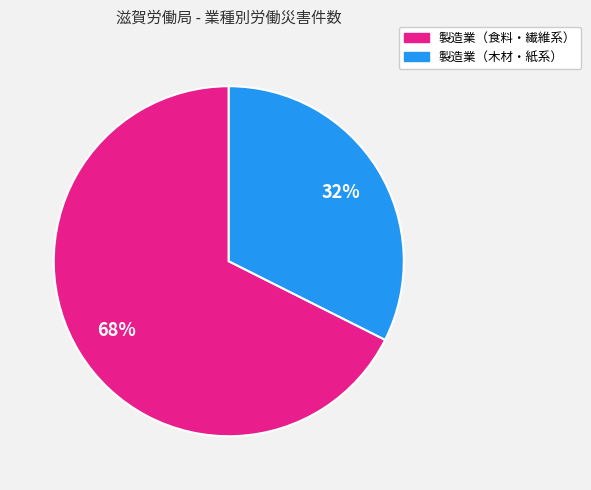

To the nearest percent, what is the average slice percentage?

50%